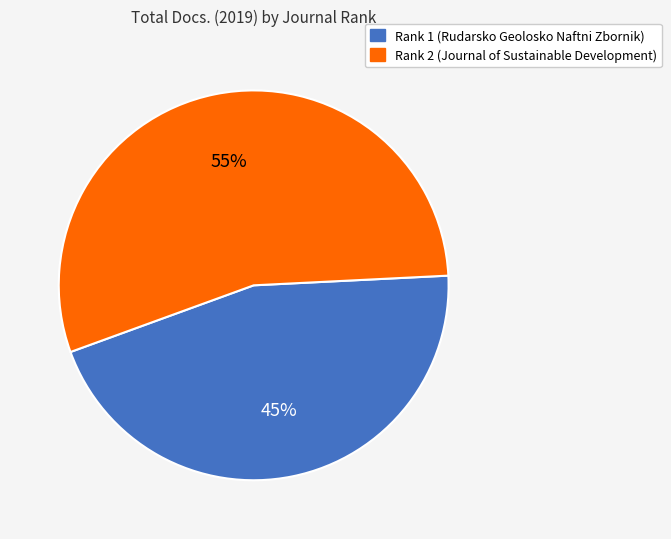

To the nearest percent, what portion does Rank 1 (Rudarsko Geolosko Naftni Zbornik) represent?

45%